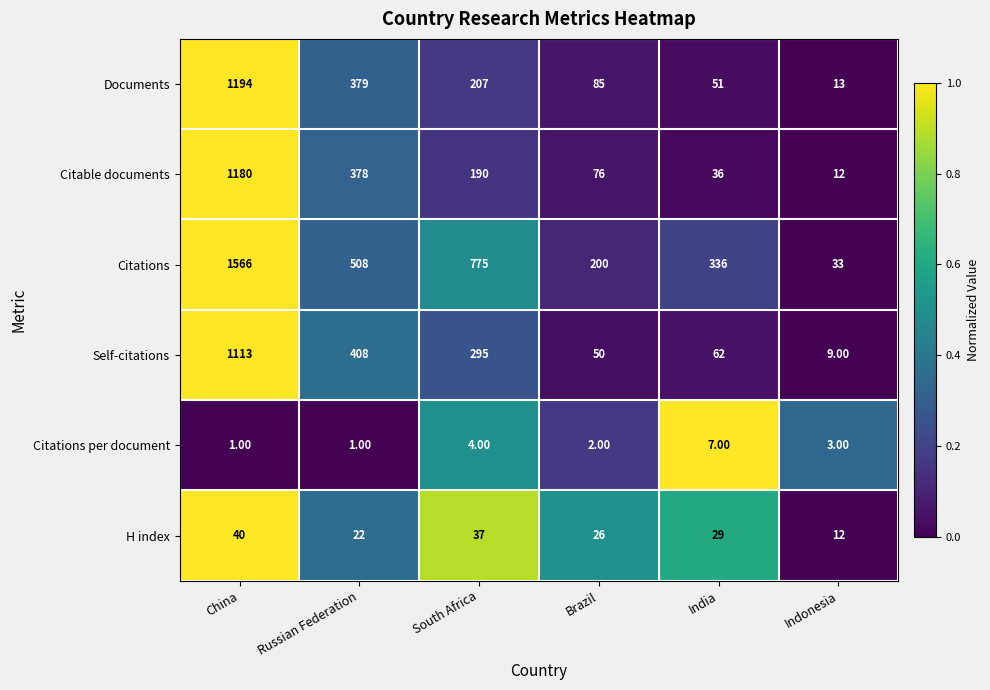

At which category is the sum across all series the highest?

China